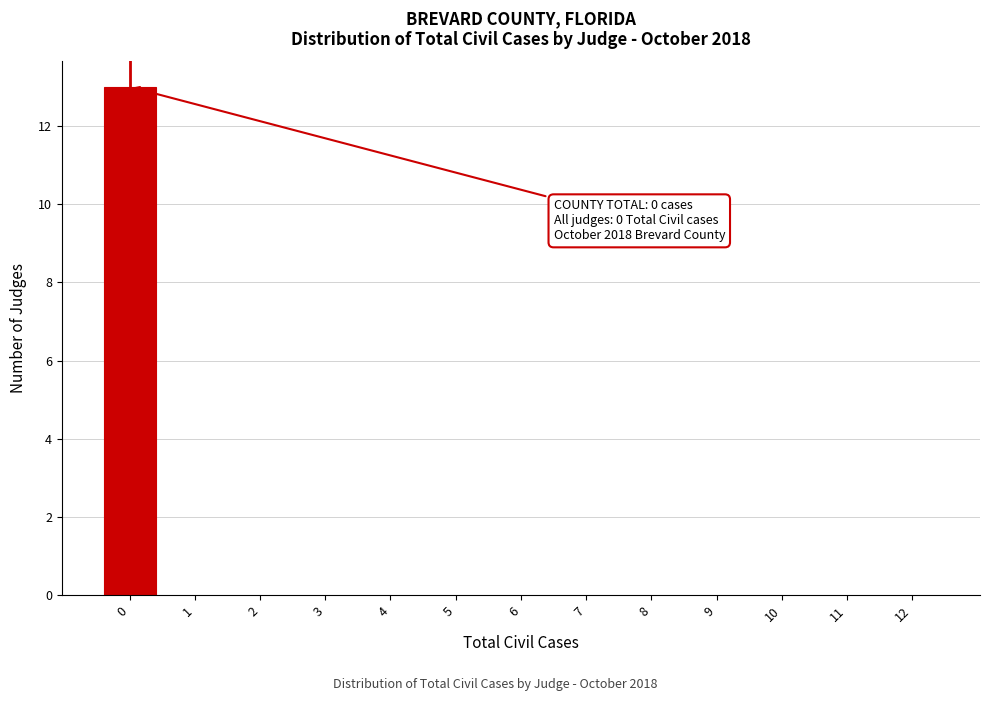

Reading left to right, list all the values displayed in this chart.

0=13	1=0	2=0	3=0	4=0	5=0	6=0	7=0	8=0	9=0	10=0	11=0	12=0